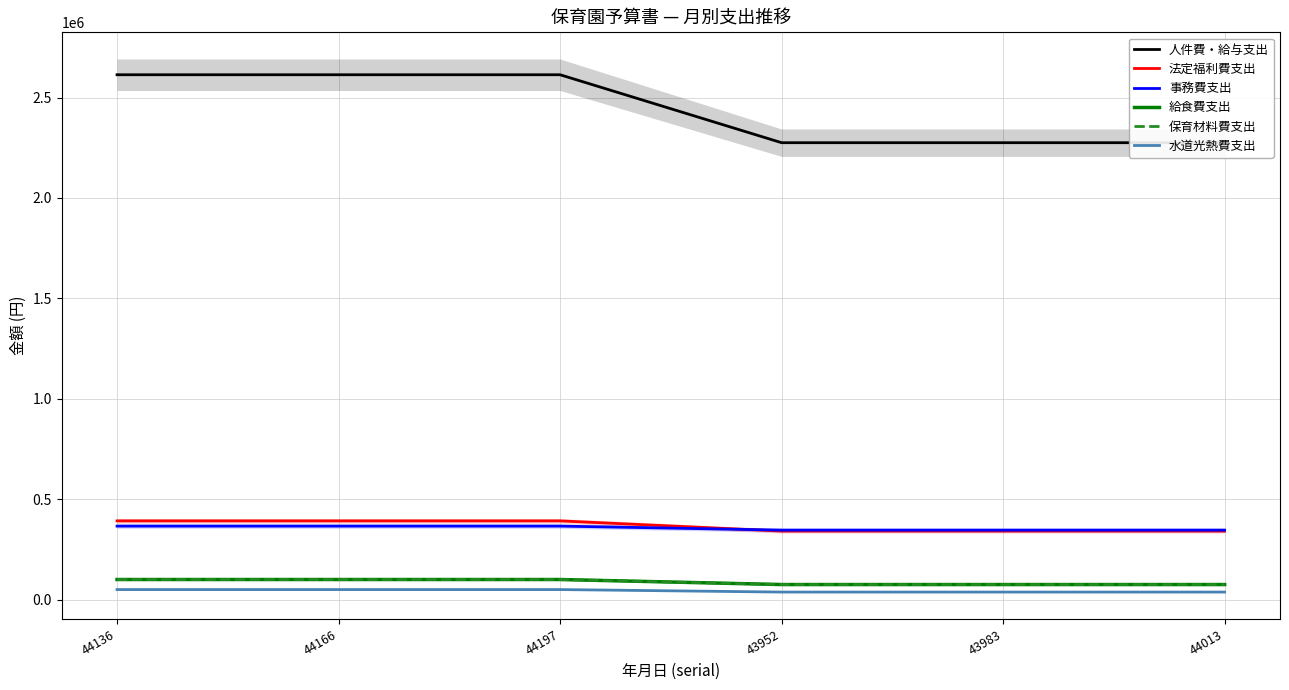

Is this an area chart (filled region under the line)?

No